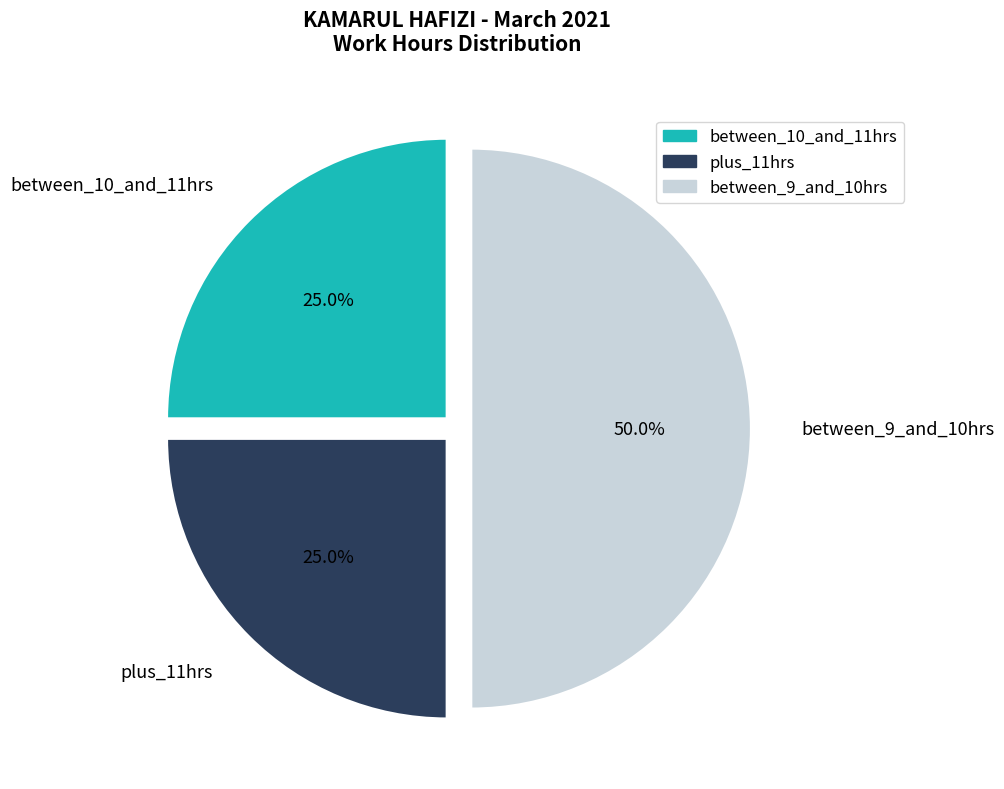

Do between_10_and_11hrs and between_9_and_10hrs together represent more than half of the pie?

Yes